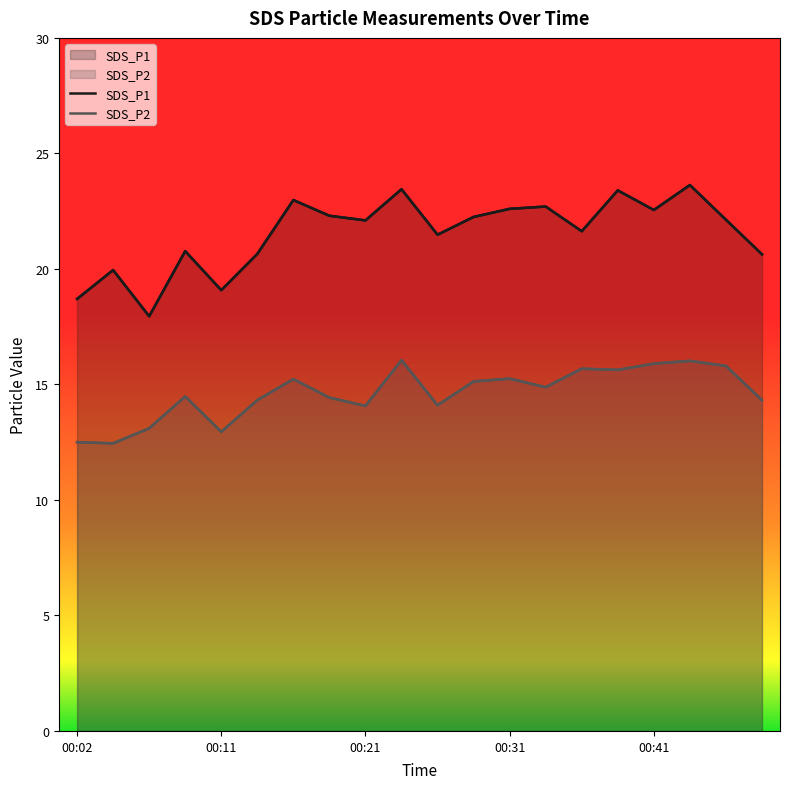

What is the smallest value displayed?

12.4